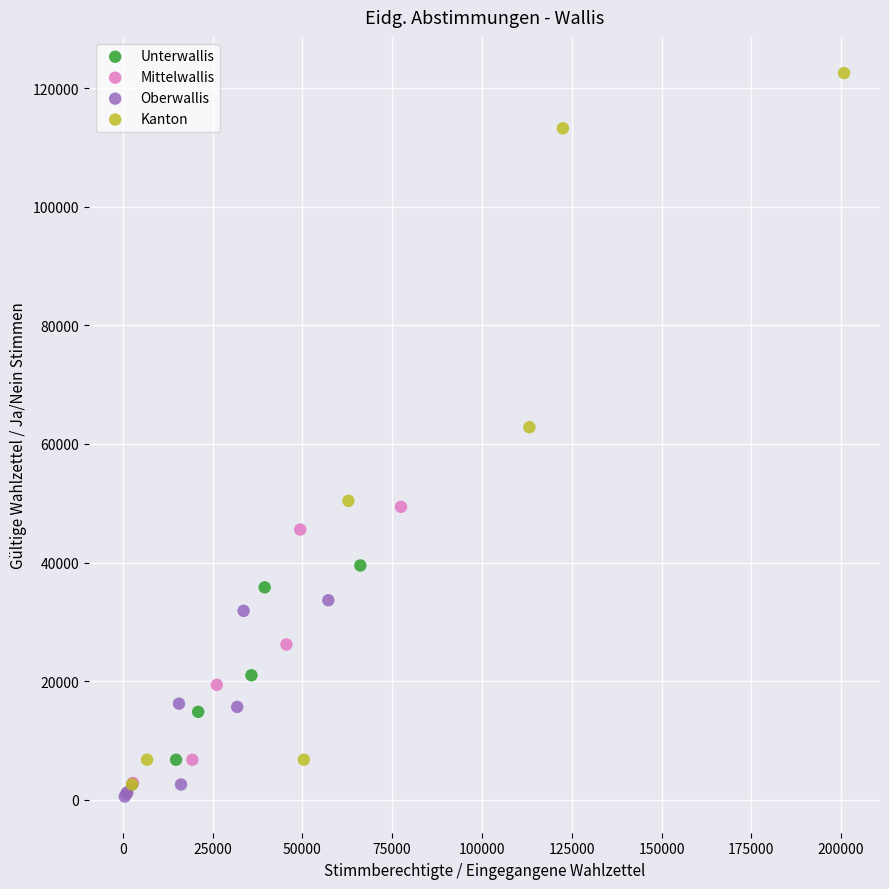

Which series contains the highest Y value?

Kanton